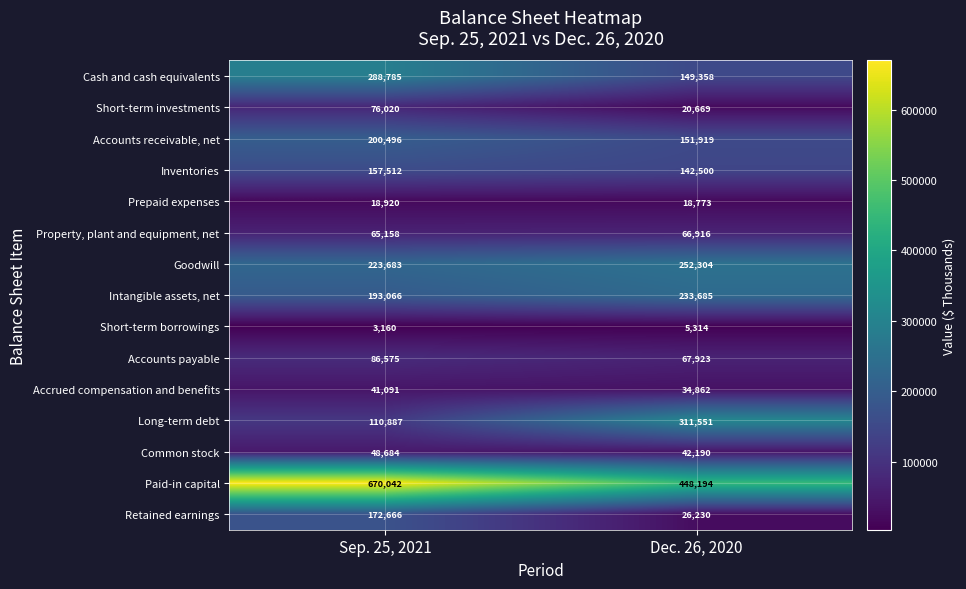

Which series has the largest range (max minus min)?

Paid-in capital